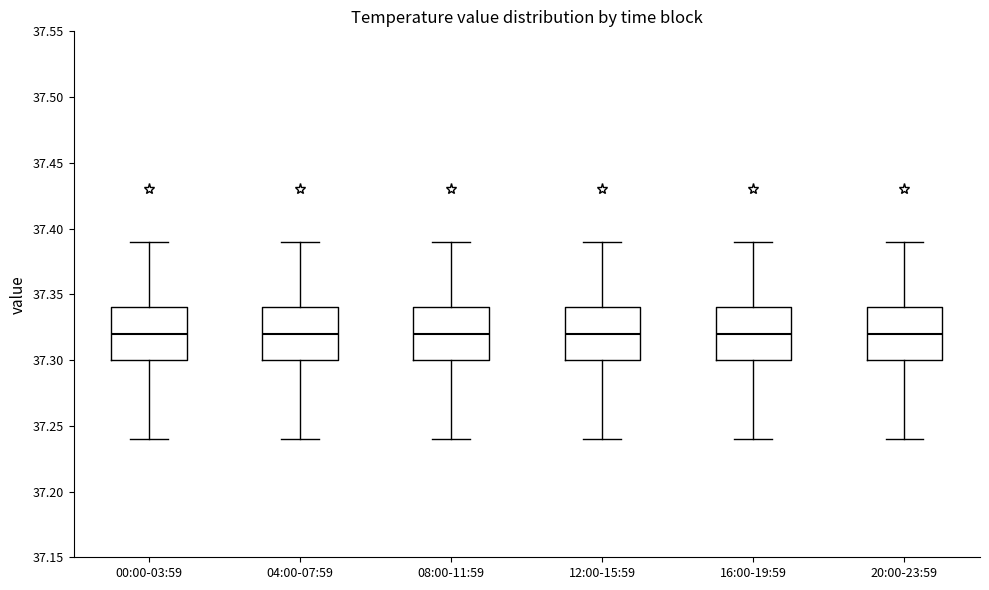

Reading left to right, transcribe this box plot: for each box, give where its median line is, the range the box spans, and where its two whiskers end, as read against the y-axis. The values are not printed on the chart, so give them approximately, as read against the axis.

00:00-03:59: median 37.32, box 37.30 to 37.34, whiskers 37.24 to 37.39
04:00-07:59: median 37.32, box 37.30 to 37.34, whiskers 37.24 to 37.39
08:00-11:59: median 37.32, box 37.30 to 37.34, whiskers 37.24 to 37.39
12:00-15:59: median 37.32, box 37.30 to 37.34, whiskers 37.24 to 37.39
16:00-19:59: median 37.32, box 37.30 to 37.34, whiskers 37.24 to 37.39
20:00-23:59: median 37.32, box 37.30 to 37.34, whiskers 37.24 to 37.39